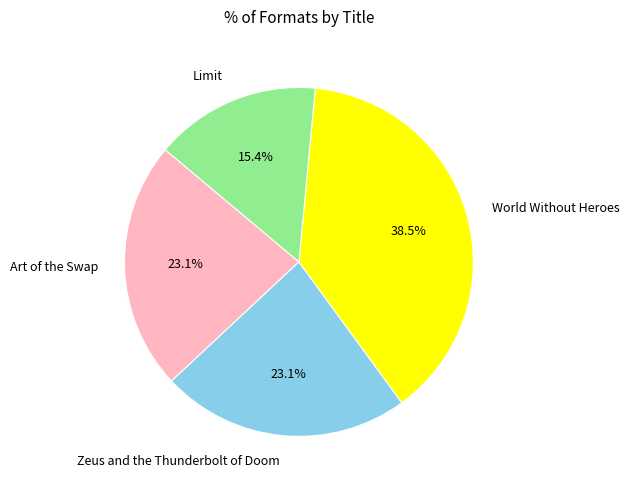

To the nearest percent, what is the average slice percentage?

25%